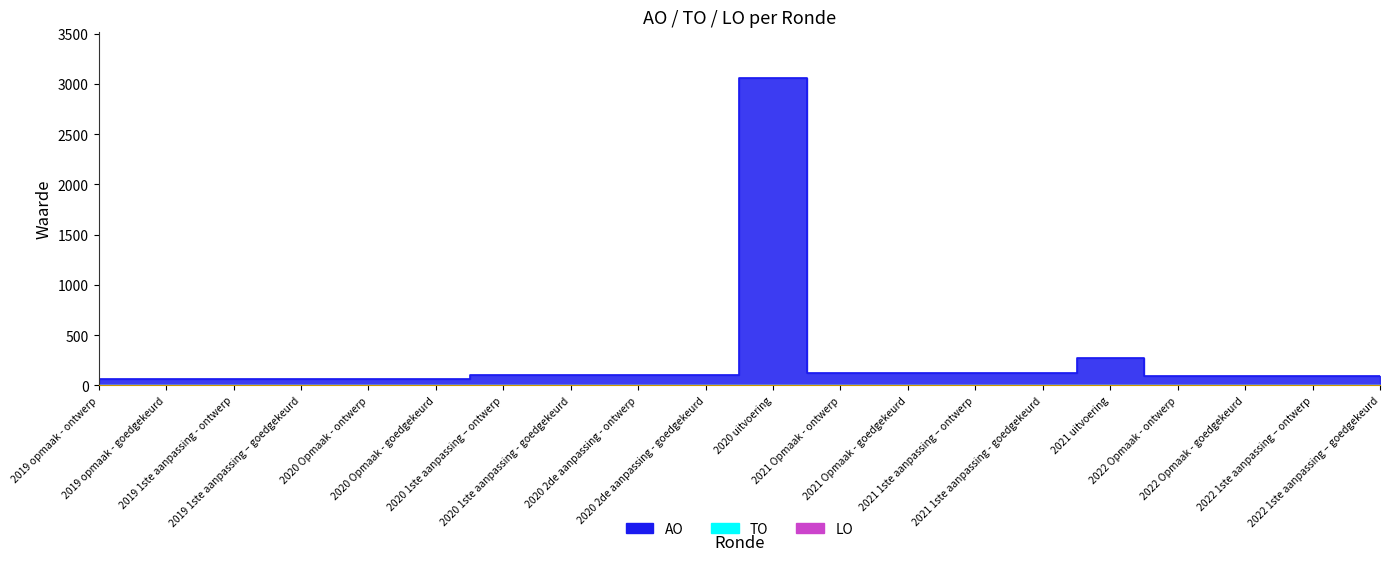

Reading left to right, extract all data points from this chart.

AO: 2019 opmaak - ontwerp=60	2019 opmaak - goedgekeurd=60	2019 1ste aanpassing - ontwerp=60	2019 1ste aanpassing – goedgekeurd=60	2020 Opmaak - ontwerp=61	2020 Opmaak - goedgekeurd=61	2020 1ste aanpassing – ontwerp=101	2020 1ste aanpassing - goedgekeurd=101	2020 2de aanpassing - ontwerp=101	2020 2de aanpassing - goedgekeurd=101	2020 uitvoering=3063	2021 Opmaak - ontwerp=127	2021 Opmaak - goedgekeurd=127	2021 1ste aanpassing – ontwerp=127	2021 1ste aanpassing - goedgekeurd=127	2021 uitvoering=272	2022 Opmaak - ontwerp=90	2022 Opmaak - goedgekeurd=90	2022 1ste aanpassing – ontwerp=92	2022 1ste aanpassing – goedgekeurd=92
TO: 2019 opmaak - ontwerp=0	2019 opmaak - goedgekeurd=0	2019 1ste aanpassing - ontwerp=0	2019 1ste aanpassing – goedgekeurd=0	2020 Opmaak - ontwerp=0	2020 Opmaak - goedgekeurd=0	2020 1ste aanpassing – ontwerp=0	2020 1ste aanpassing - goedgekeurd=0	2020 2de aanpassing - ontwerp=0	2020 2de aanpassing - goedgekeurd=0	2020 uitvoering=0	2021 Opmaak - ontwerp=0	2021 Opmaak - goedgekeurd=0	2021 1ste aanpassing – ontwerp=0	2021 1ste aanpassing - goedgekeurd=0	2021 uitvoering=0	2022 Opmaak - ontwerp=0	2022 Opmaak - goedgekeurd=0	2022 1ste aanpassing – ontwerp=0	2022 1ste aanpassing – goedgekeurd=0
LO: 2019 opmaak - ontwerp=0	2019 opmaak - goedgekeurd=0	2019 1ste aanpassing - ontwerp=0	2019 1ste aanpassing – goedgekeurd=0	2020 Opmaak - ontwerp=0	2020 Opmaak - goedgekeurd=0	2020 1ste aanpassing – ontwerp=0	2020 1ste aanpassing - goedgekeurd=0	2020 2de aanpassing - ontwerp=0	2020 2de aanpassing - goedgekeurd=0	2020 uitvoering=0	2021 Opmaak - ontwerp=0	2021 Opmaak - goedgekeurd=0	2021 1ste aanpassing – ontwerp=0	2021 1ste aanpassing - goedgekeurd=0	2021 uitvoering=0	2022 Opmaak - ontwerp=0	2022 Opmaak - goedgekeurd=0	2022 1ste aanpassing – ontwerp=0	2022 1ste aanpassing – goedgekeurd=0